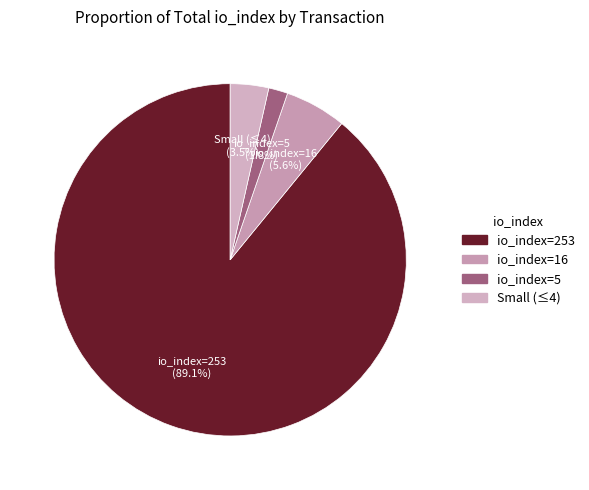

Count the number of slices in the pie.

4